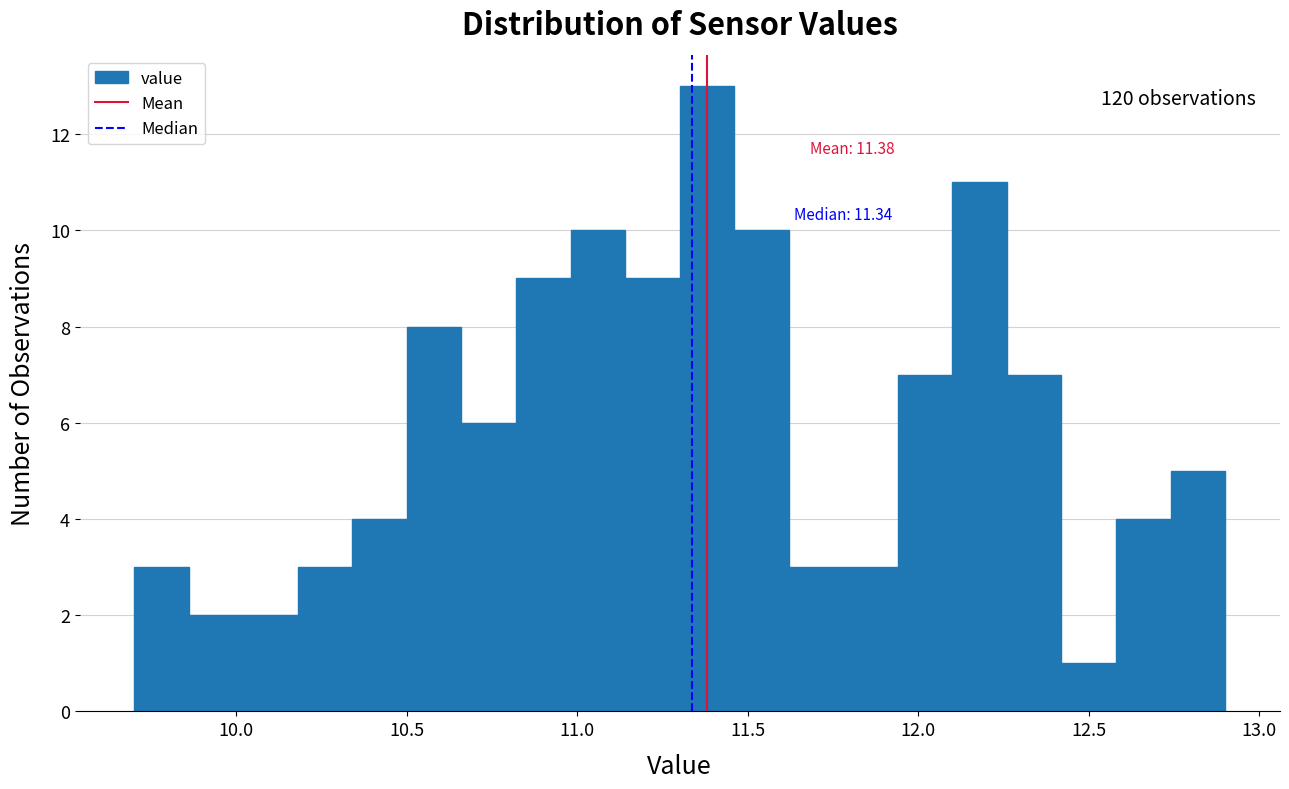

Read against the x-axis, roughly where is the centre of the tallest bar?

11.40